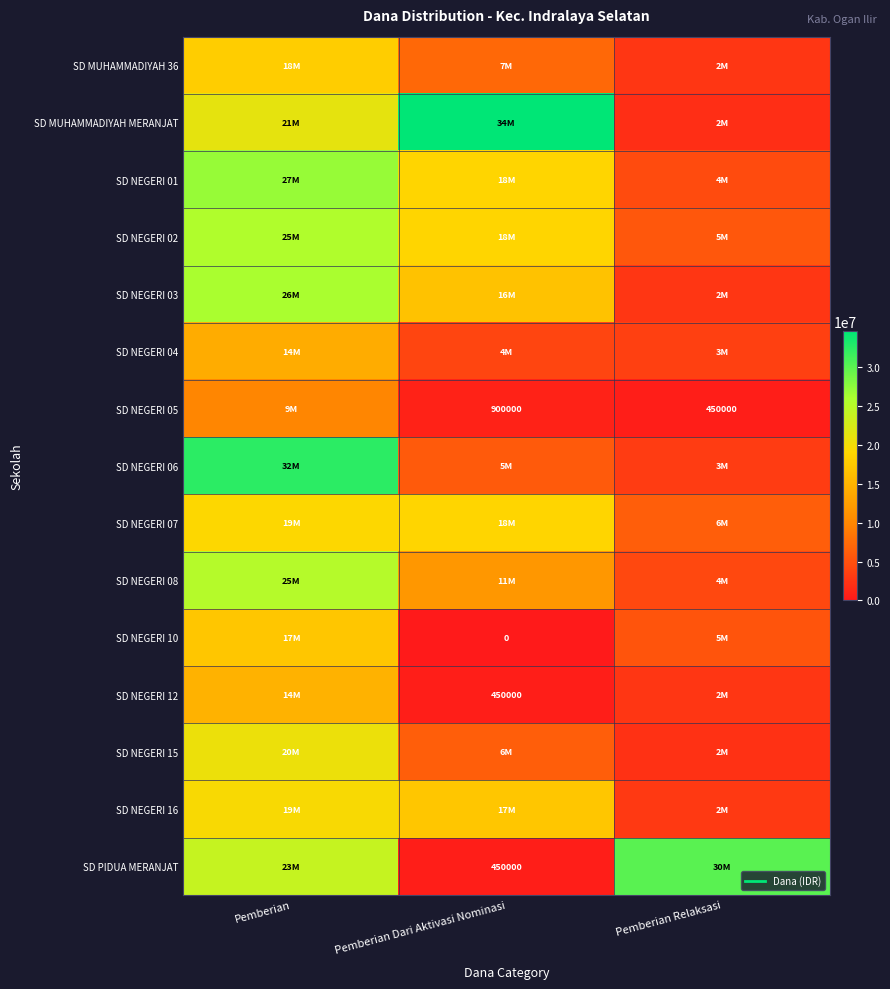

List the series in order of their peak value, highest first.

SD MUHAMMADIYAH MERANJAT, SD NEGERI 06, SD PIDUA MERANJAT, SD NEGERI 01, SD NEGERI 03, SD NEGERI 02, SD NEGERI 08, SD NEGERI 15, SD NEGERI 16, SD NEGERI 07, SD MUHAMMADIYAH 36, SD NEGERI 10, SD NEGERI 12, SD NEGERI 04, SD NEGERI 05